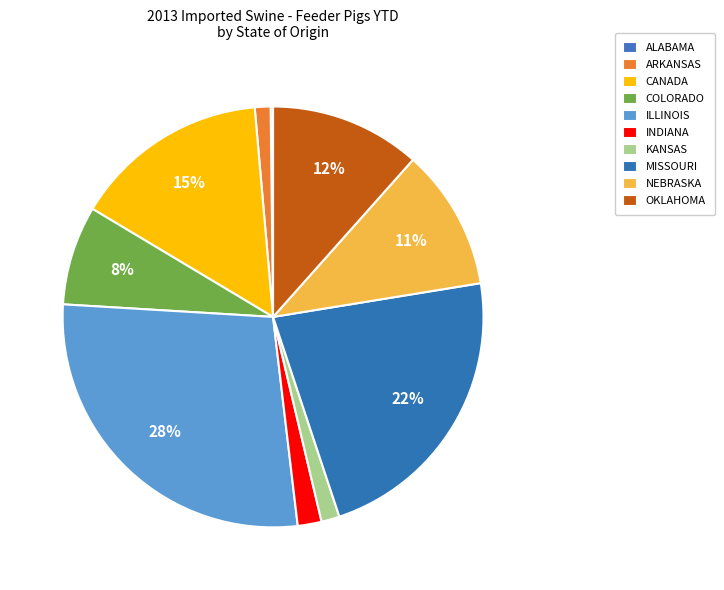

The ARKANSAS slice represents 1% of the pie. True or false?

True